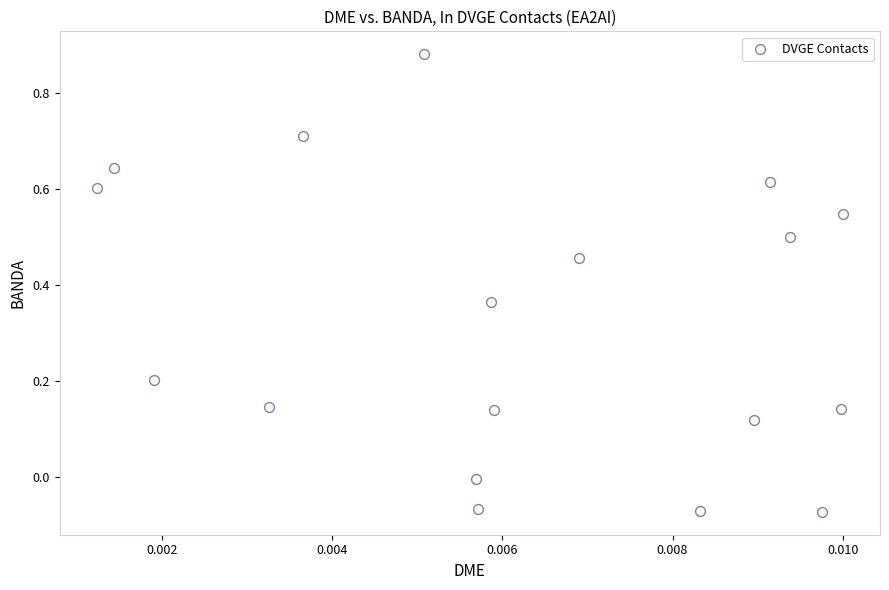

What is the range of Y values (max minus min)?

1.0